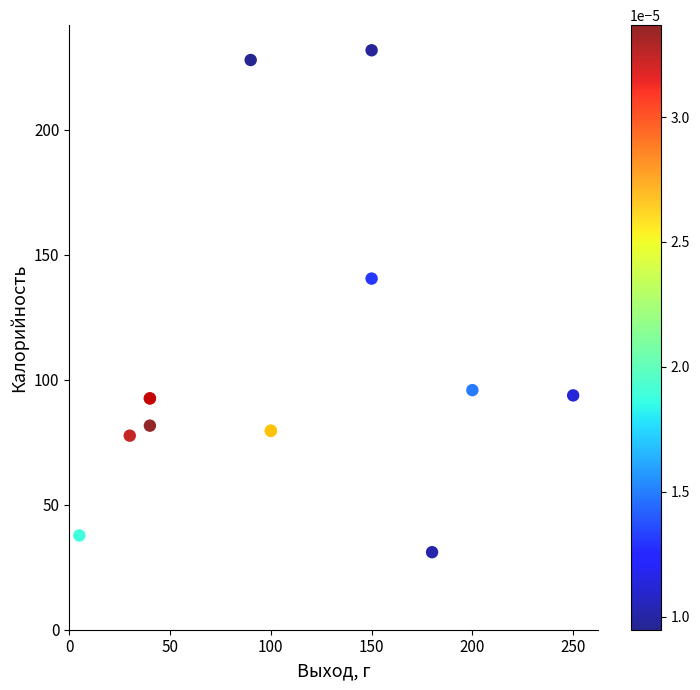

What Y value in the scatter plot is closest to 131?

140.4